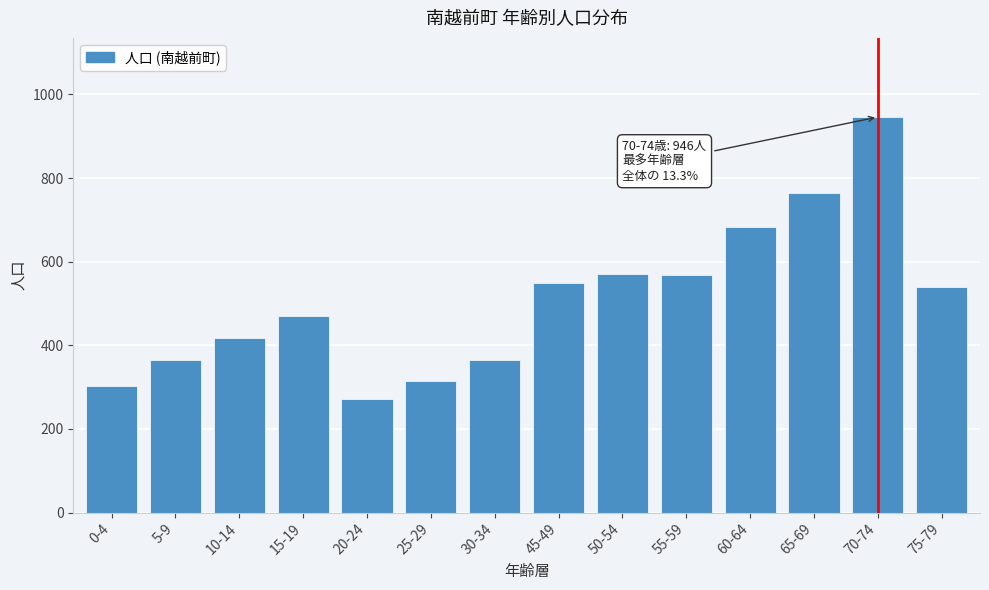

What is the difference between the maximum and minimum values?

675